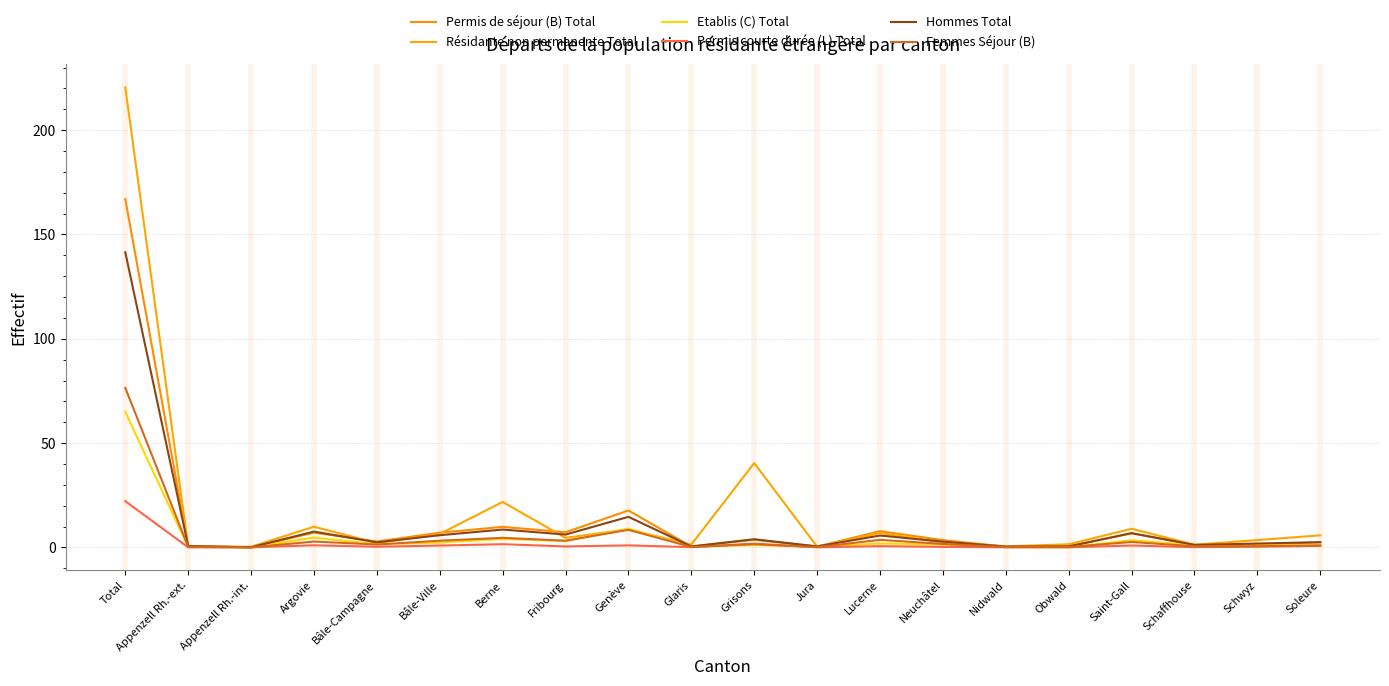

Which series has the widest spread of values?

Résidante non permanente Total